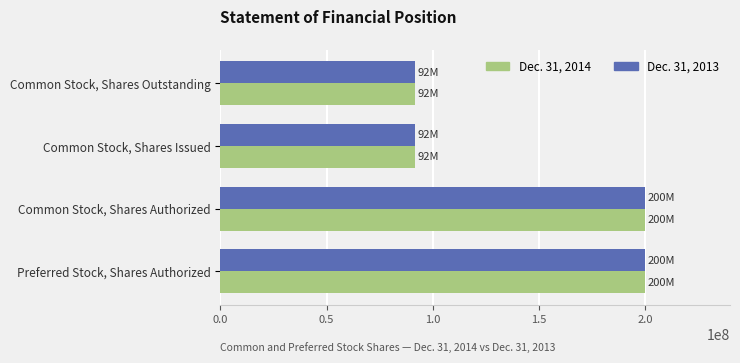

The Dec. 31, 2013 series shows 200000000 at Common Stock, Shares Authorized. True or false?

True